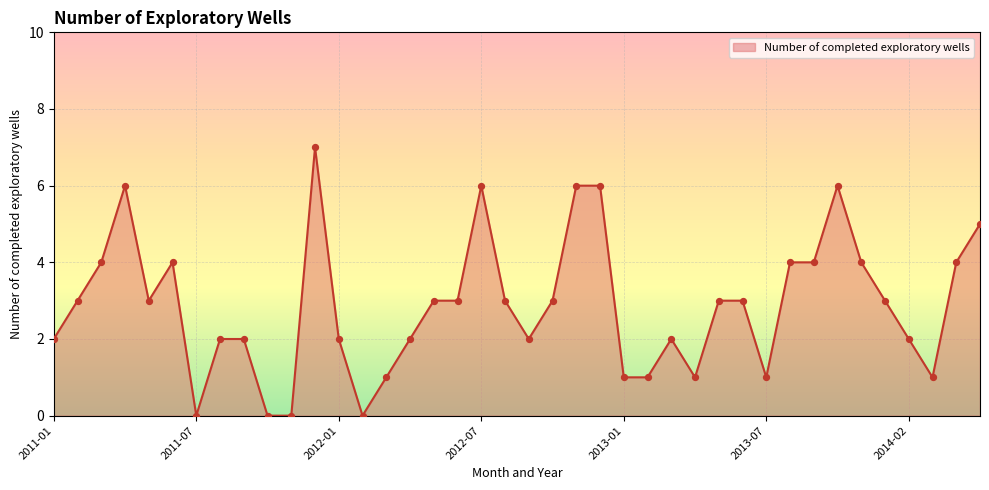

What is the difference between the maximum and minimum values?

7